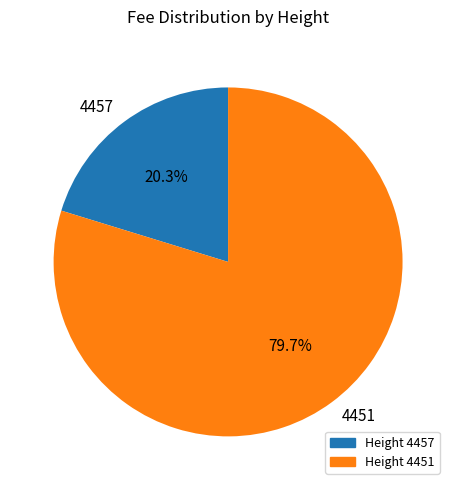

Is 4457 the majority of the pie?

No